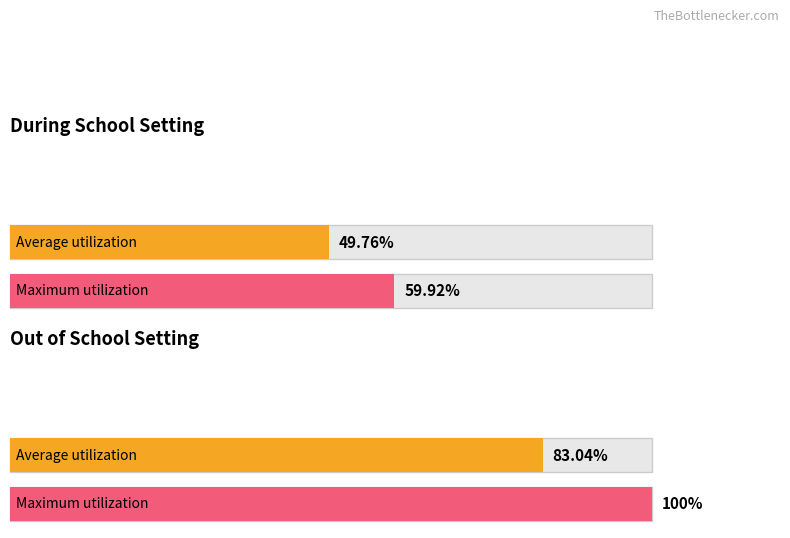

Does the chart contain stacked bars?

No